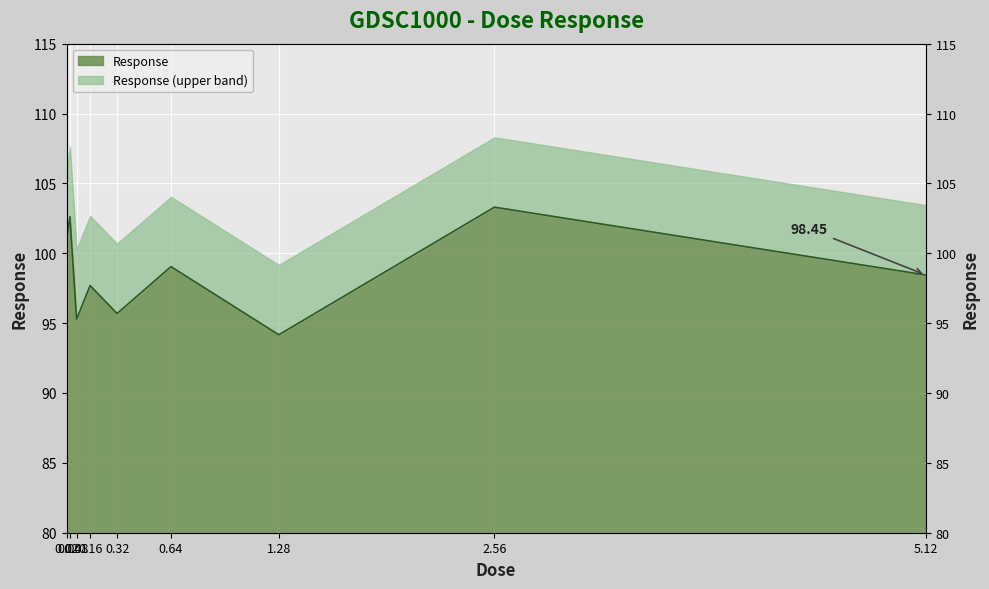

At which label does the data first exceed 98?

0.02